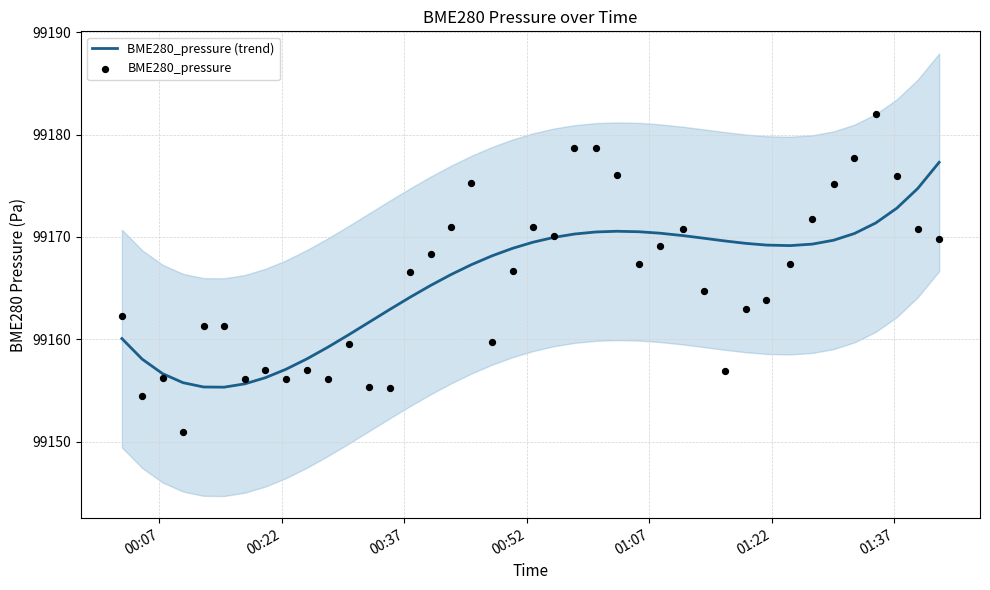

What are all the series names shown in the legend?

BME280_pressure (trend), BME280_pressure